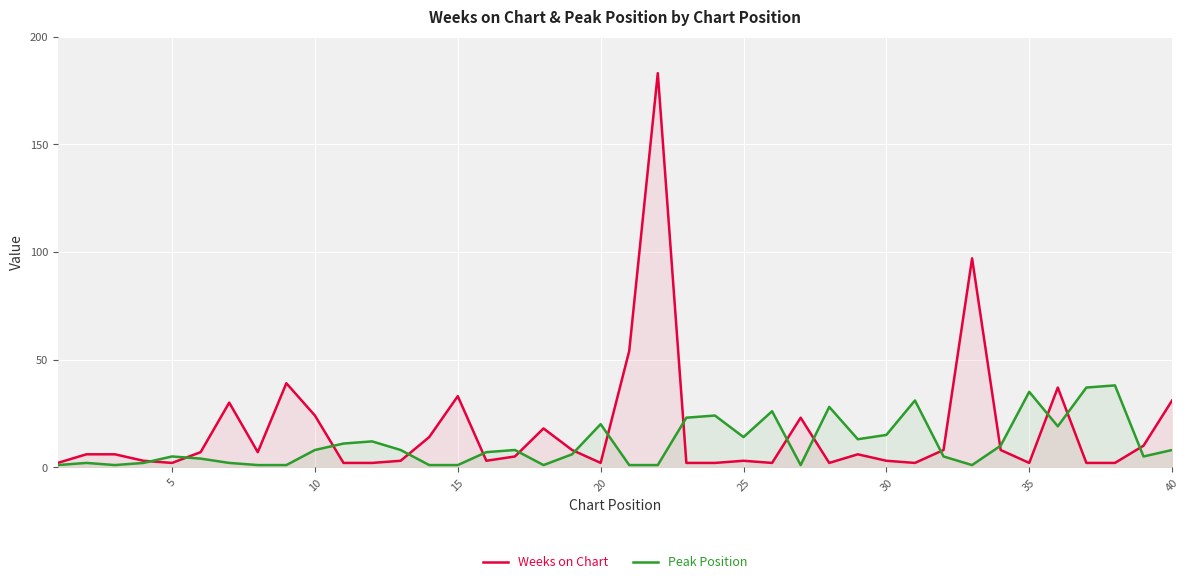

How many lines are shown in the chart?

2